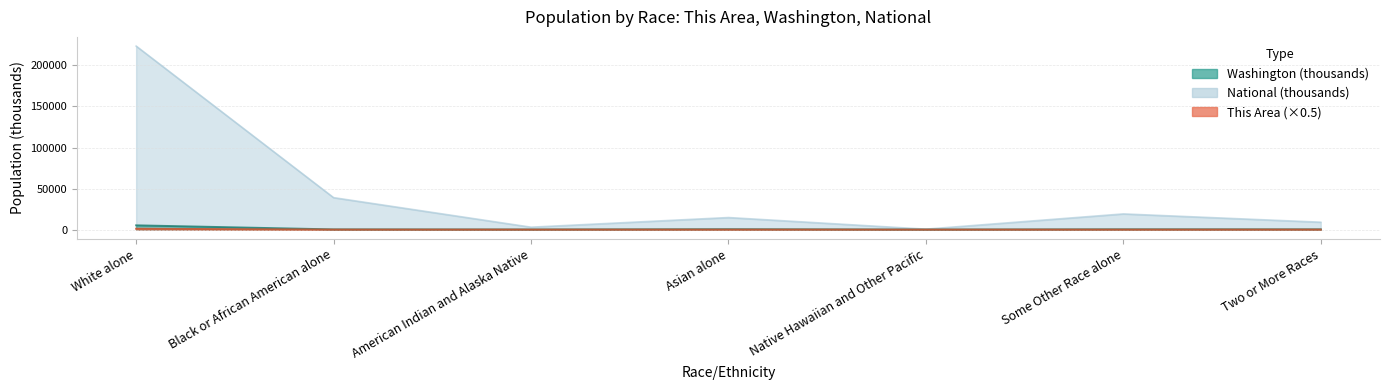

At how many categories does at least one series exceed 82774?

1